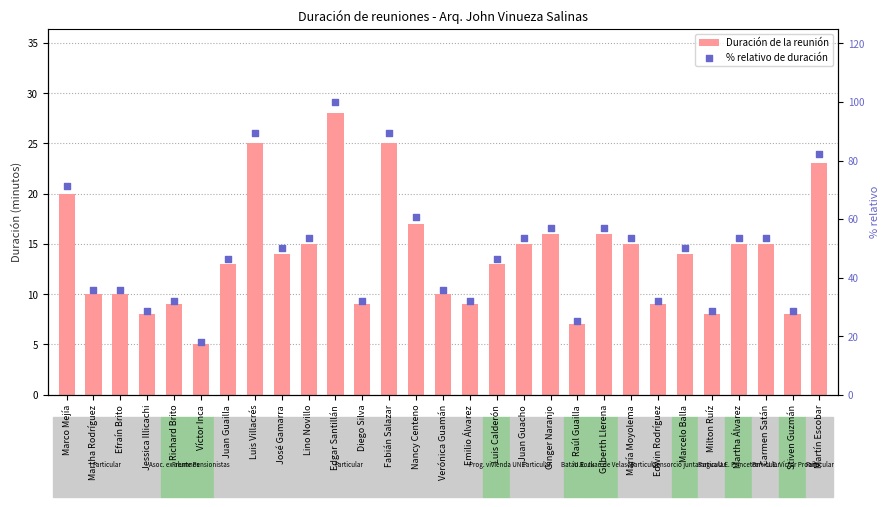

Is the value of Duración de la reunión at Marco Mejía greater than the value of % relativo de duración at Gilberth Llerena?

No